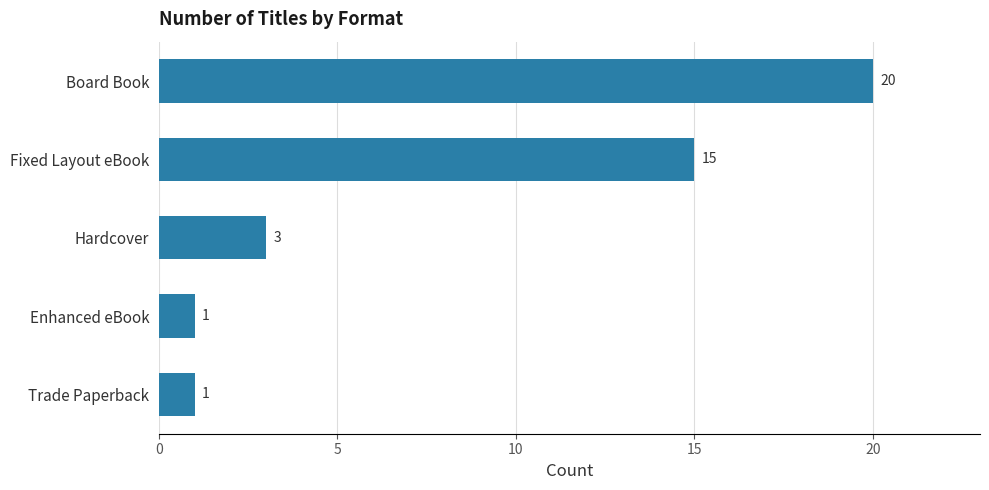

At which label is the value closest to 10?

Fixed Layout eBook